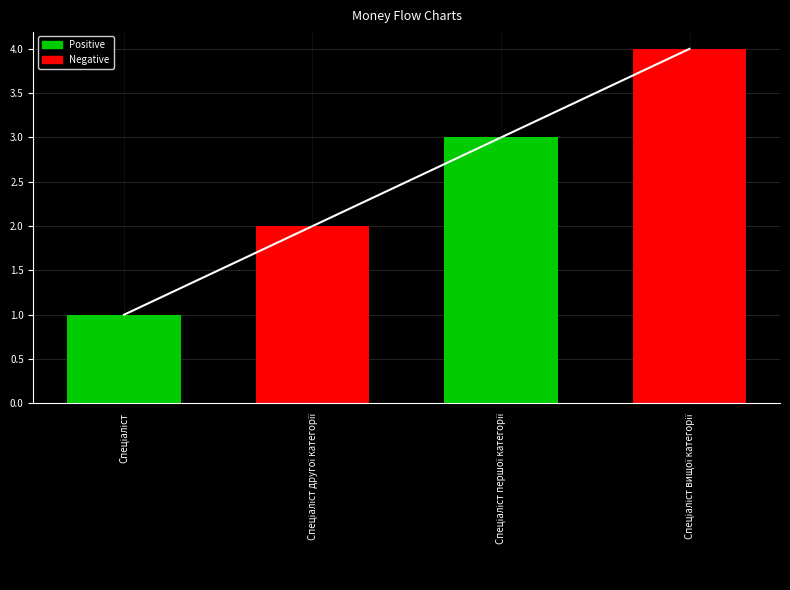

Which label corresponds to the largest value in the chart?

Спеціаліст вищої категорії